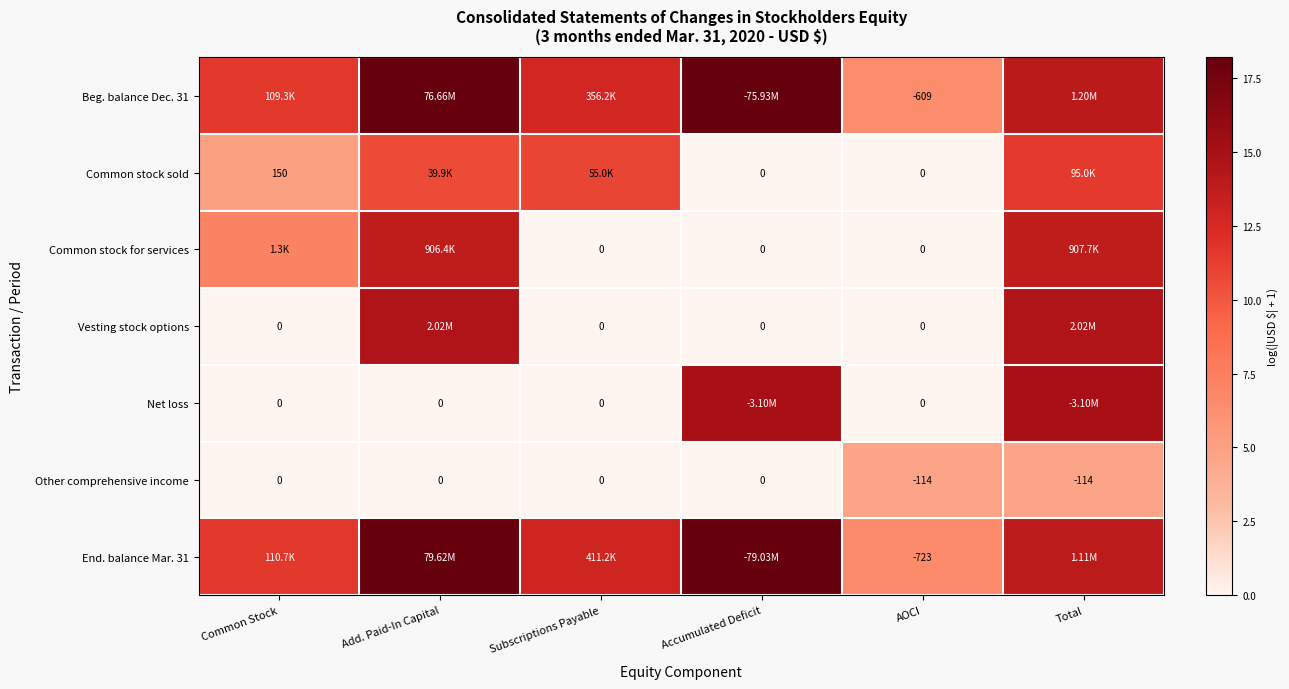

What is the difference between the highest and lowest values at Accumulated Deficit?

18.2